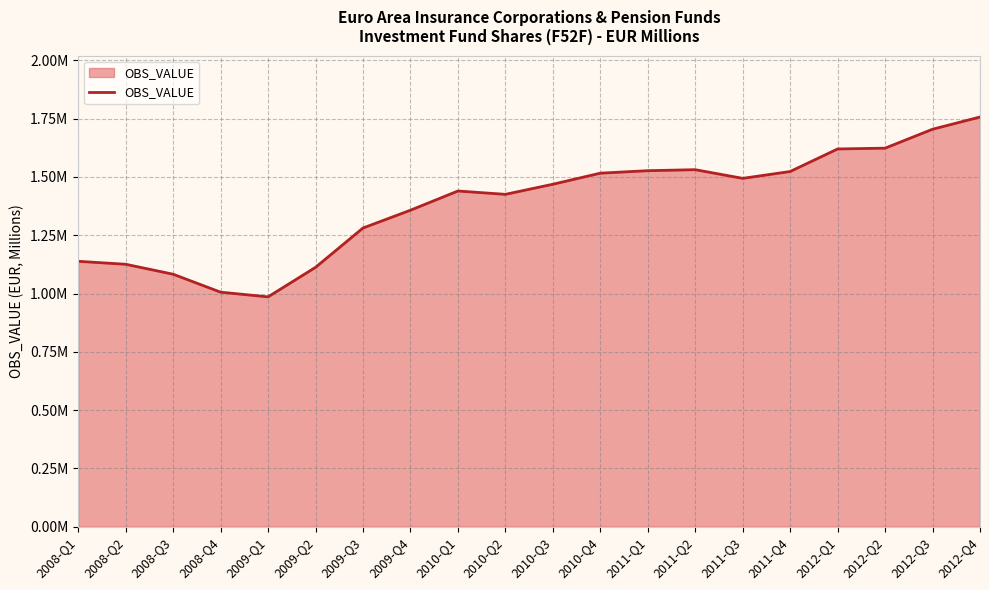

Does the chart display data point markers on the line(s)?

No